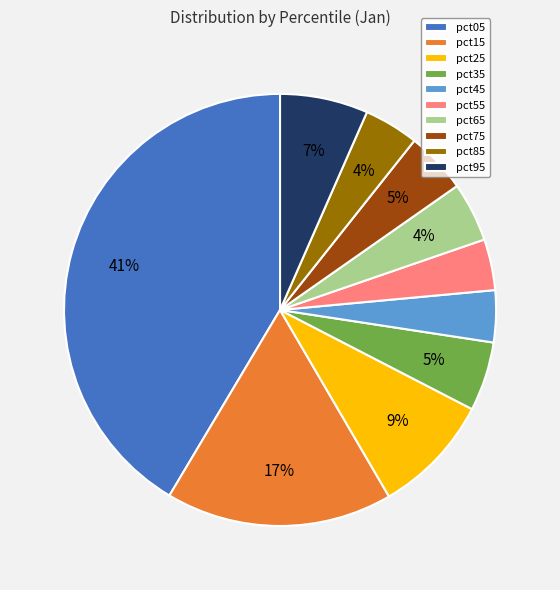

To the nearest percent, what is the combined percentage of pct15 and pct45?

21%